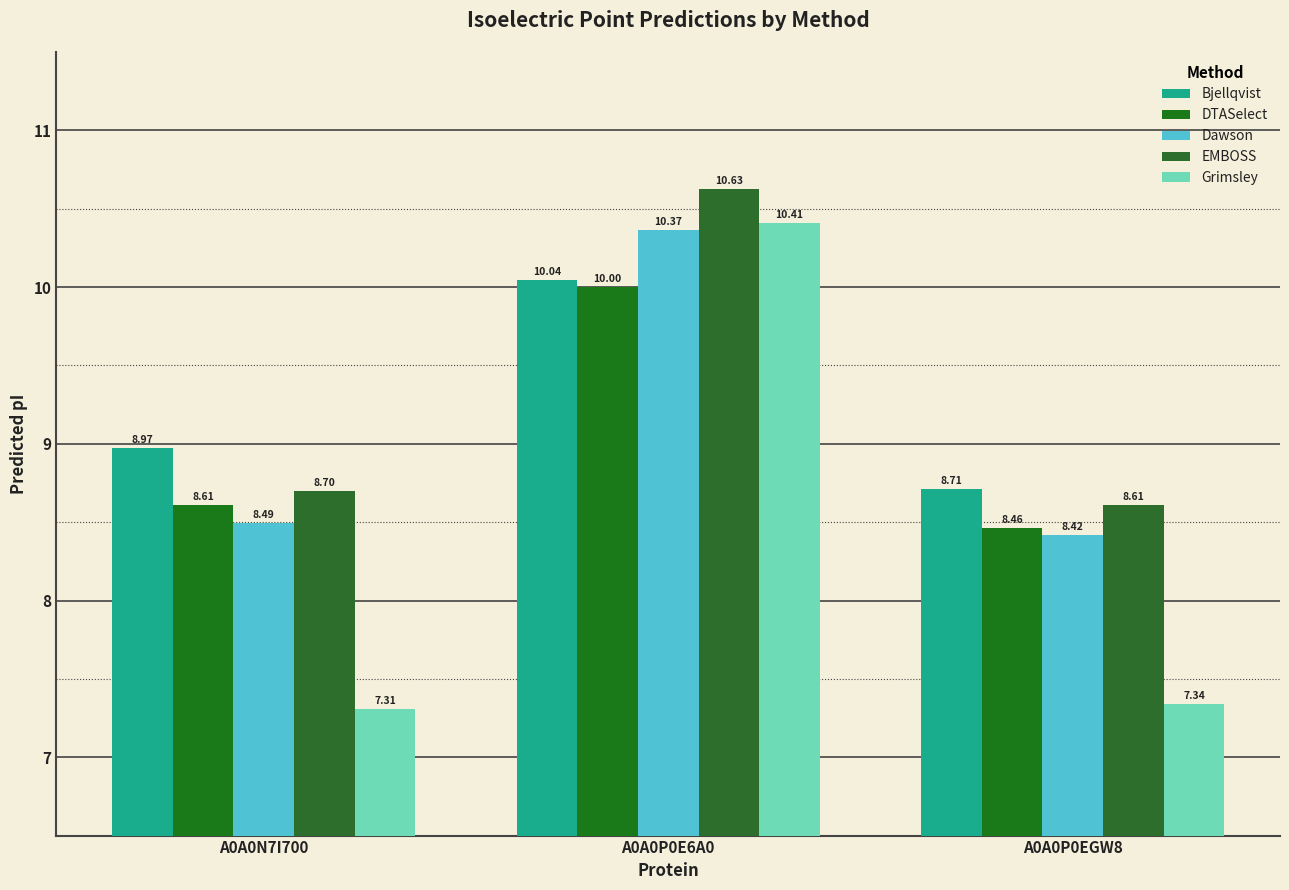

What is the sum of the Grimsley values at A0A0N7I700 and A0A0P0EGW8?

14.6